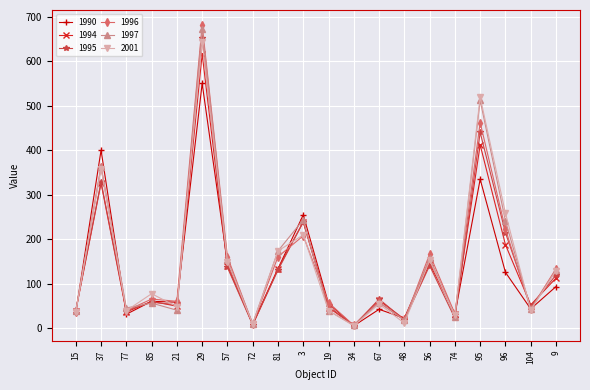

What is the maximum value shown in the chart?

681